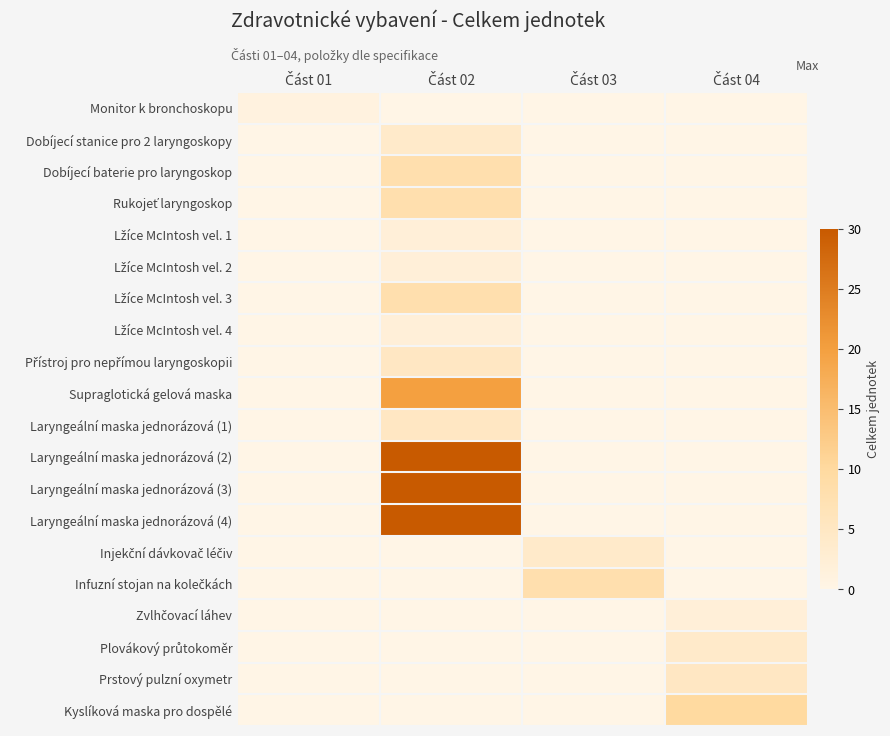

Rank the series at Část 02 from lowest to highest value.

Monitor k bronchoskopu, Injekční dávkovač léčiv, Infuzní stojan na kolečkách, Zvlhčovací láhev, Plovákový průtokoměr, Prstový pulzní oxymetr, Kyslíková maska pro dospělé, Lžíce McIntosh vel. 1, Lžíce McIntosh vel. 2, Lžíce McIntosh vel. 4, Dobíjecí stanice pro 2 laryngoskopy, Přístroj pro nepřímou laryngoskopii, Laryngeální maska jednorázová (1), Dobíjecí baterie pro laryngoskop, Rukojeť laryngoskop, Lžíce McIntosh vel. 3, Supraglotická gelová maska, Laryngeální maska jednorázová (2), Laryngeální maska jednorázová (3), Laryngeální maska jednorázová (4)